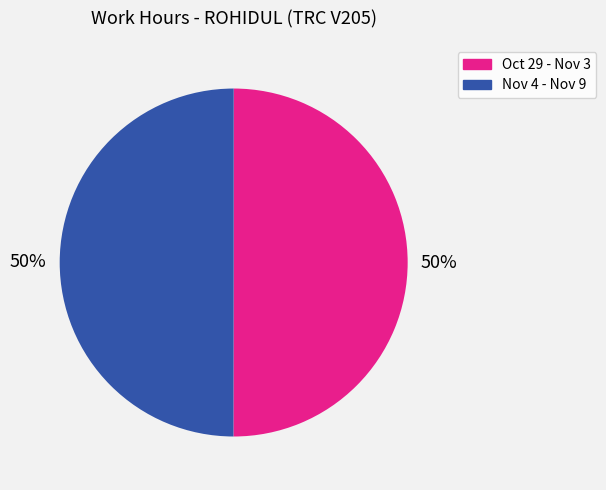

To the nearest percent, what is the average slice percentage?

50%